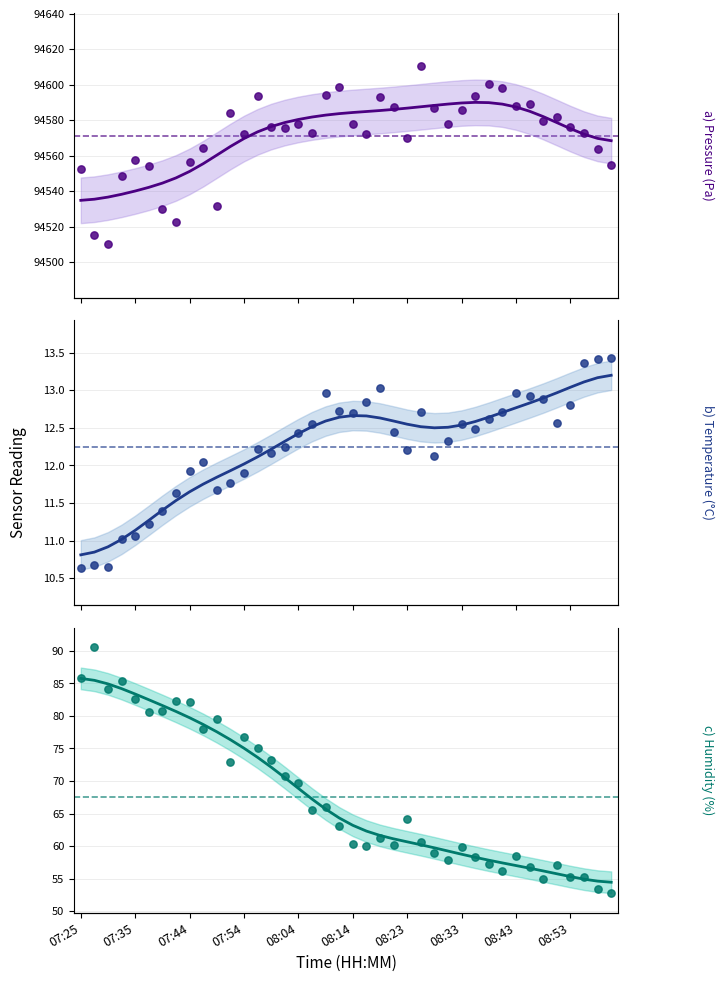

Which series has the widest spread of Y values?

pressure